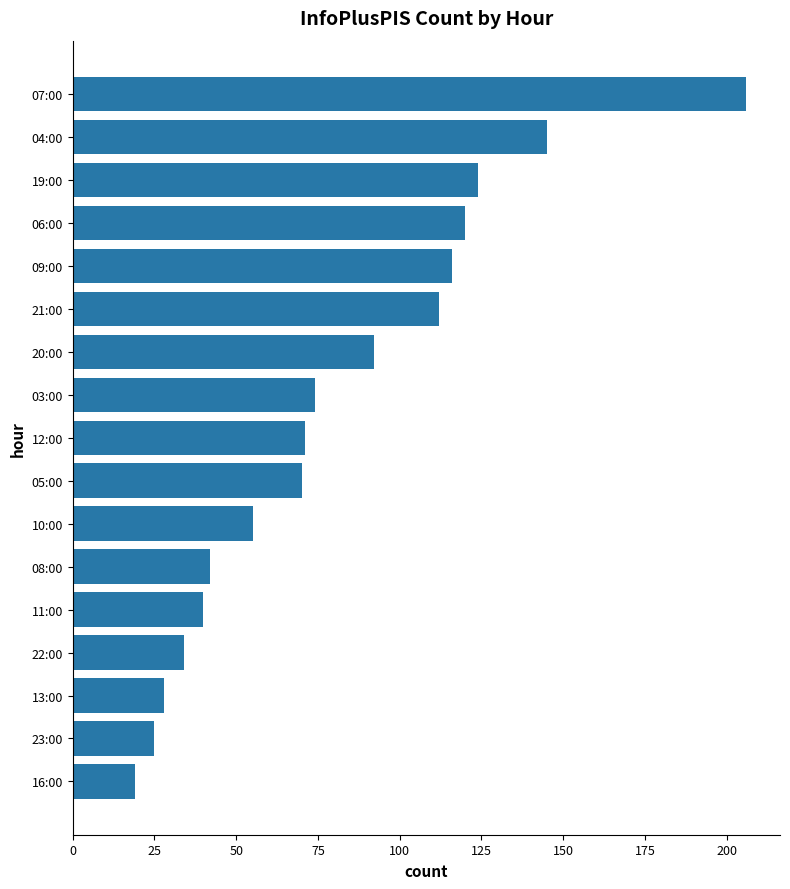

Which label corresponds to the smallest value in the chart?

16:00